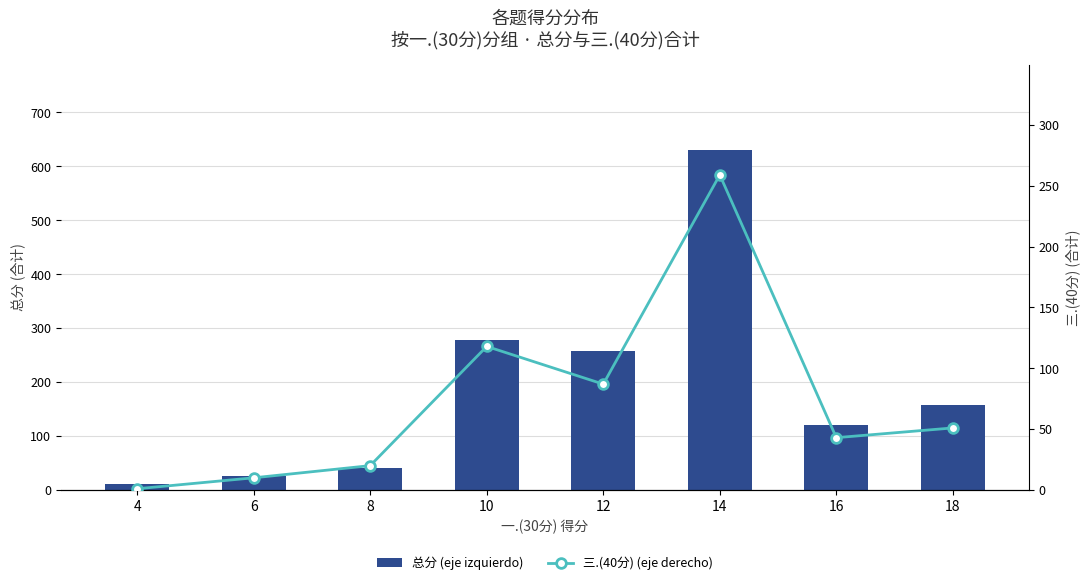

How many groups of bars are there?

8